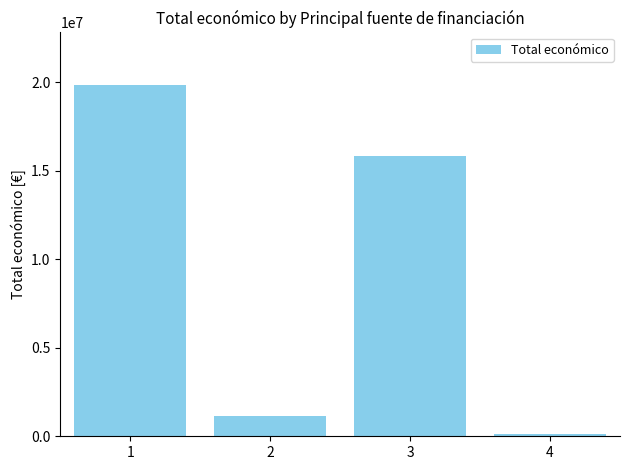

Is it true that the value at 2 is 339076?

False